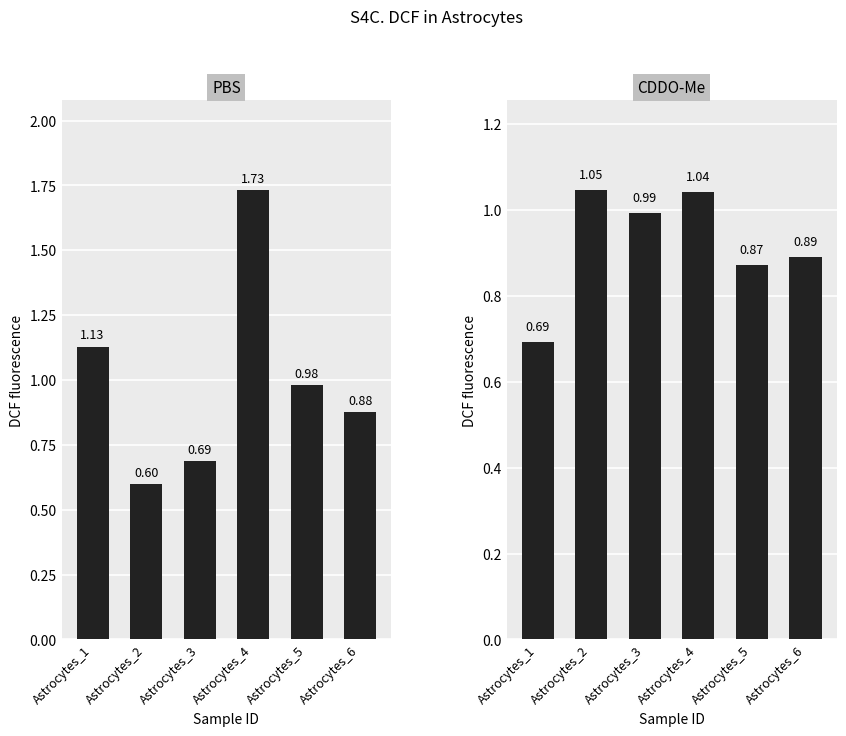

What is the difference between the second highest and second lowest values in the PBS series?

0.4